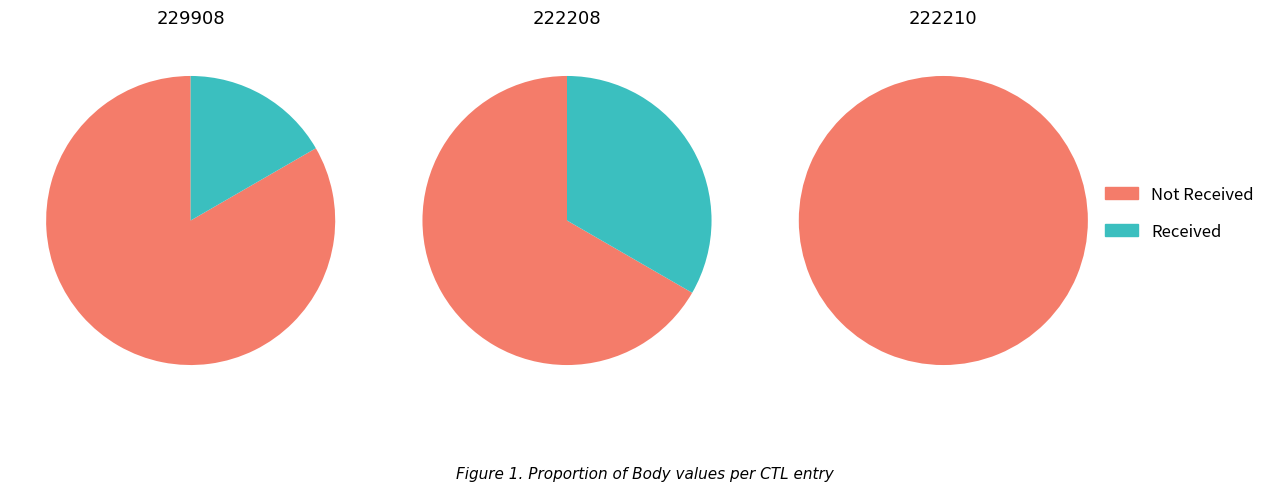

What is the largest slice in the pie chart?

222210